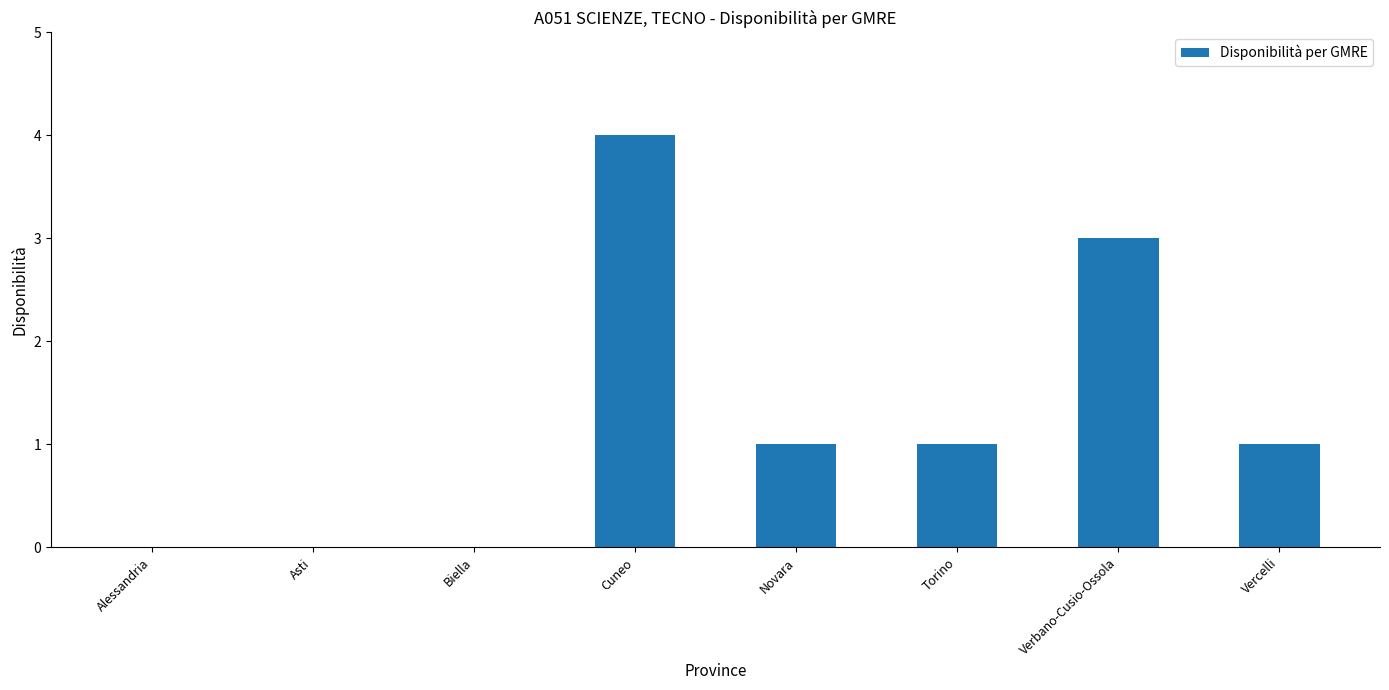

How many data points does each series have?

8